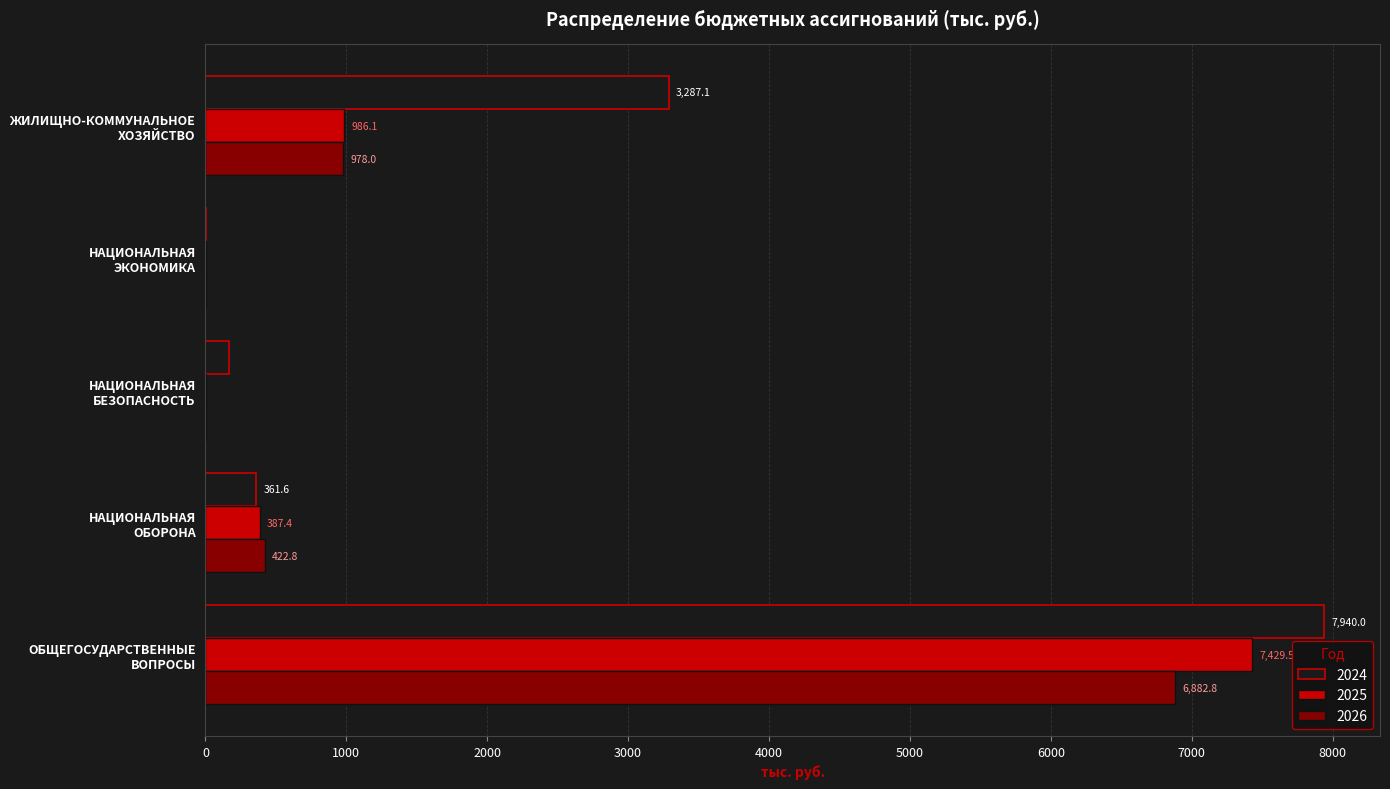

What is the sum of all 2025 values?

8807.0